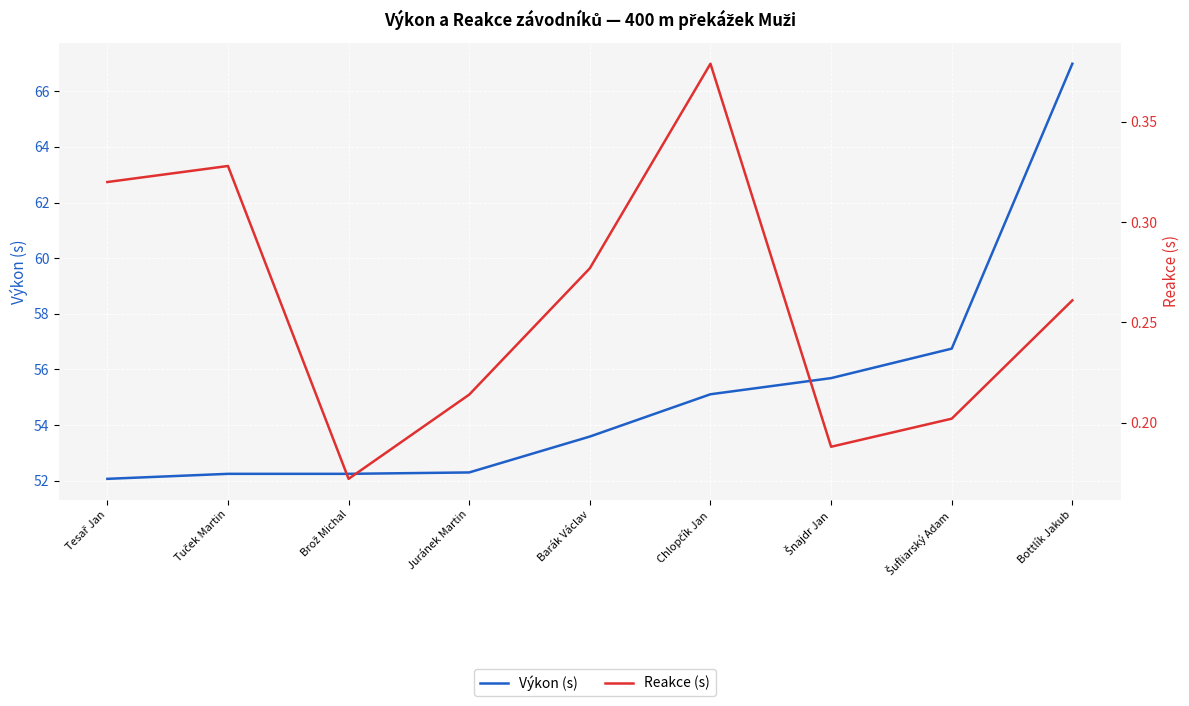

Between Tesař Jan and Chlopčík Jan, which is larger?

Chlopčík Jan